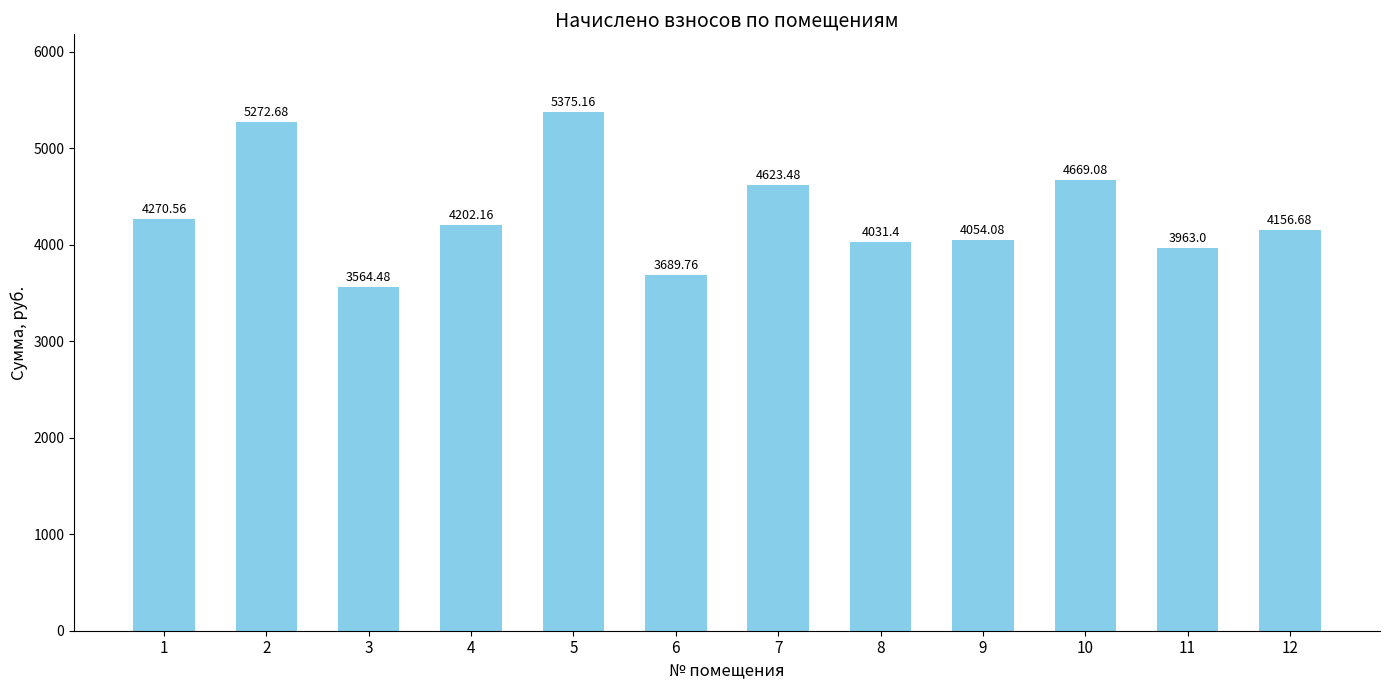

What is the average value?

4322.7